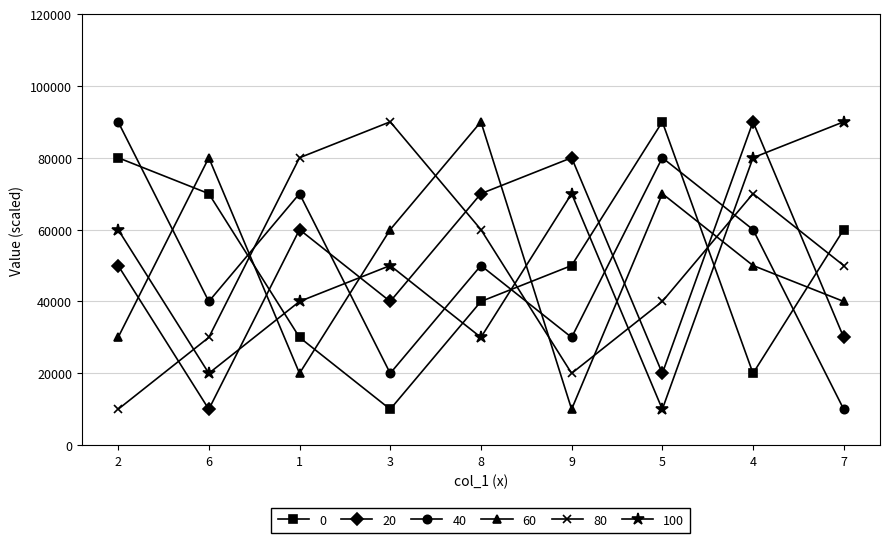

What is the value of the 100 point at the 8th from the left?

80000